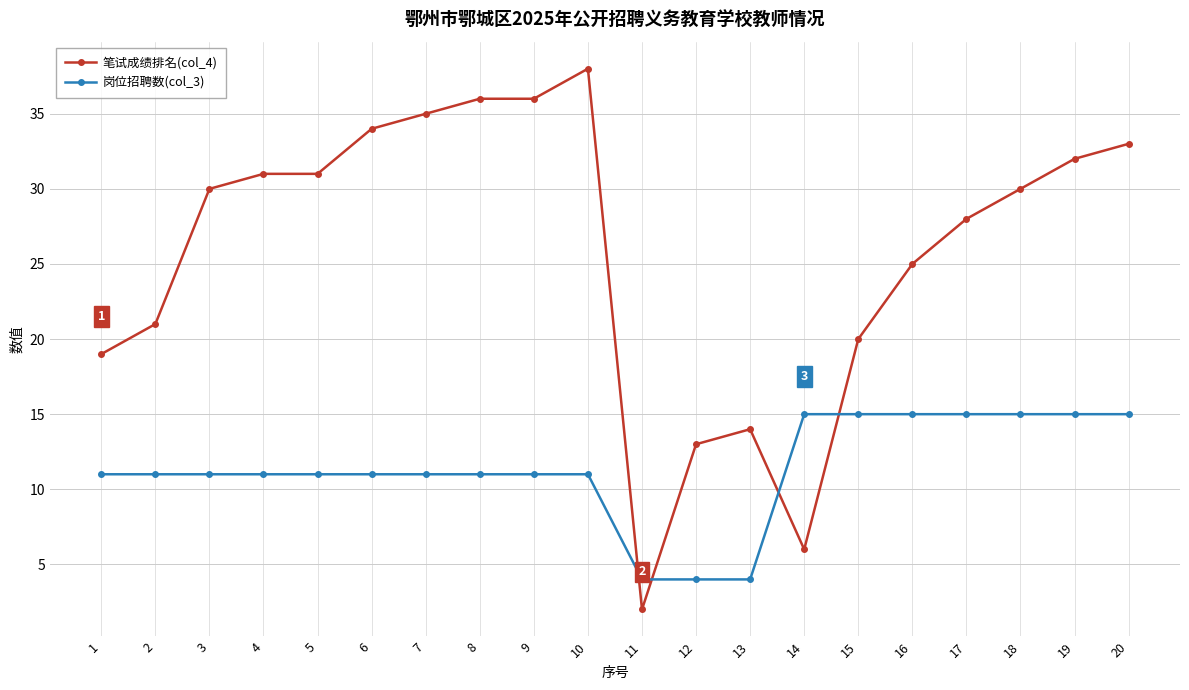

What is the maximum value for 岗位招聘数(col_3)?

15